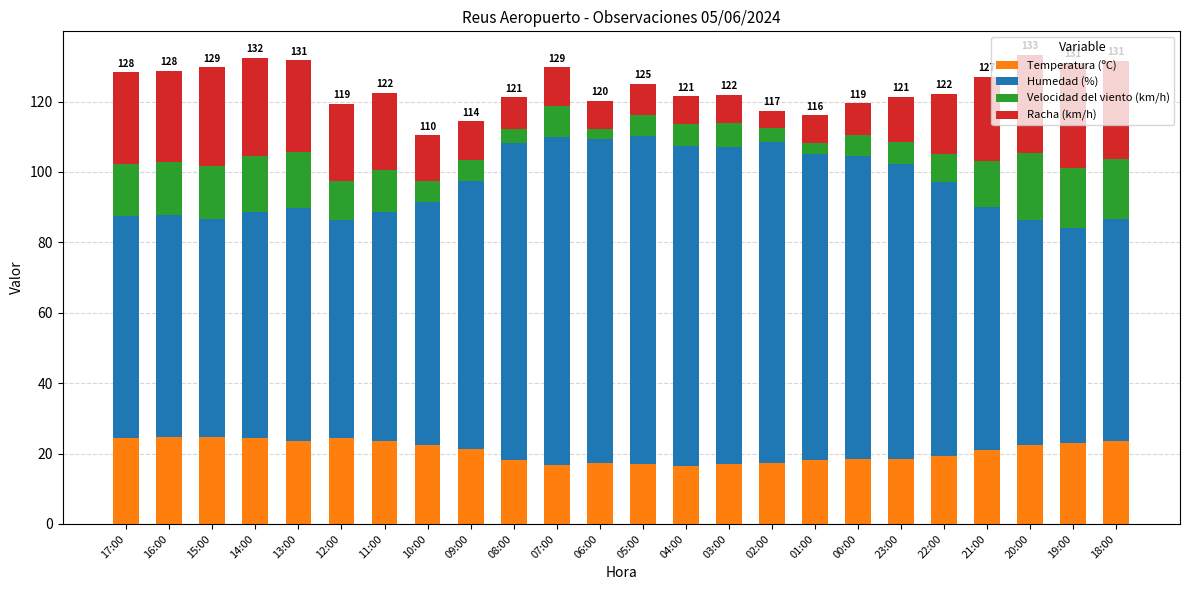

The Temperatura (ºC) series shows 28.2 at 22:00. True or false?

False